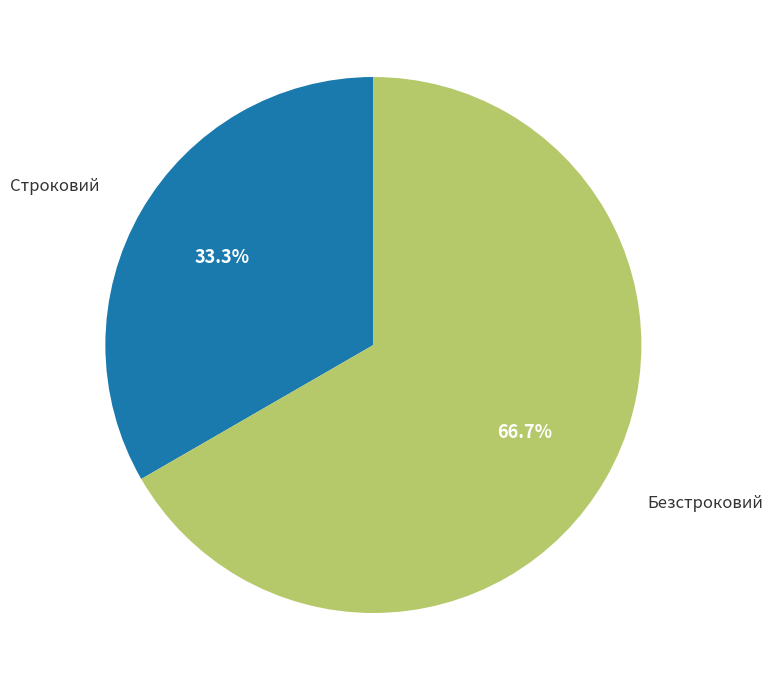

What percentage is the Строковий slice, to the nearest percent?

33%